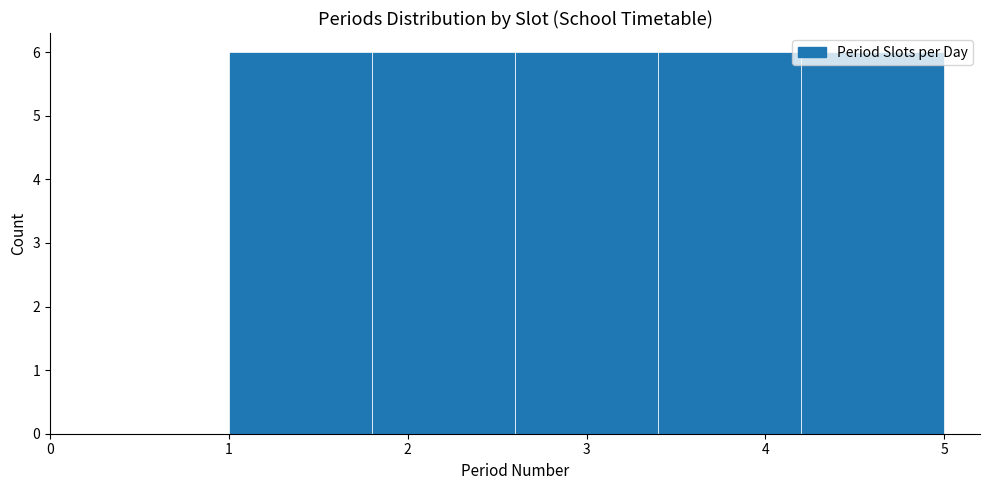

How tall is the bar that spans 4.2 to 5.0 on the x-axis? The values are not printed on the chart, so give them approximately, as read against the axis.

6